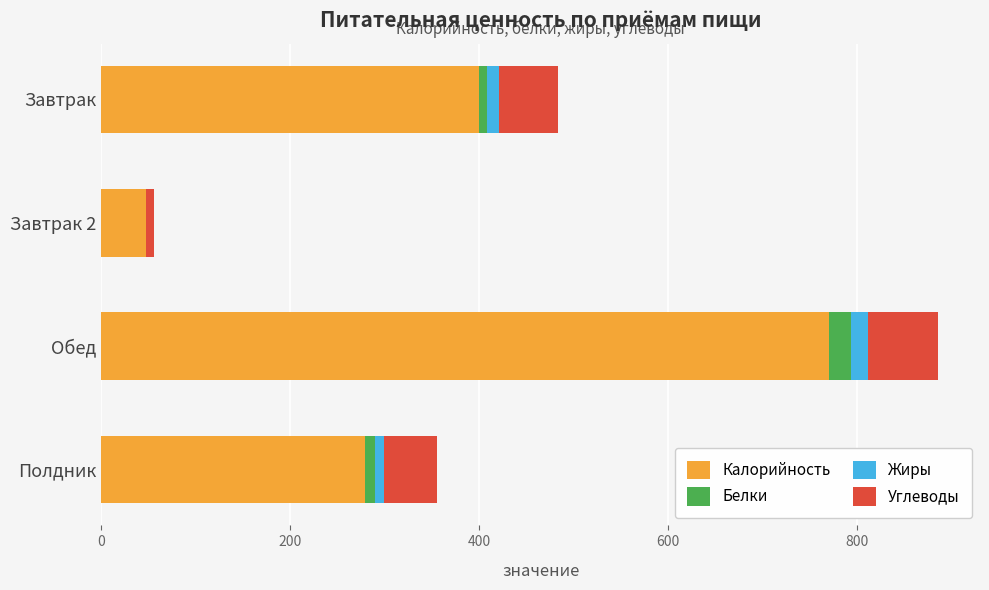

At which category is the sum across all series the highest?

Обед